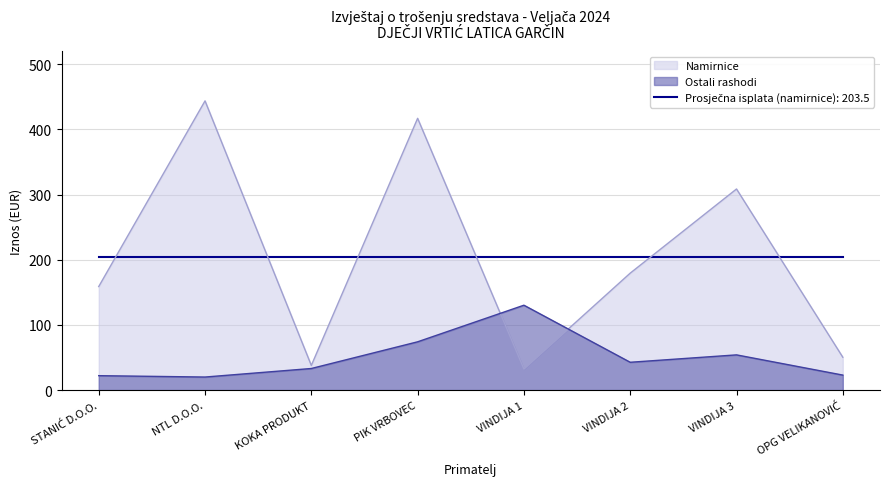

Which series has the widest spread of values?

Namirnice